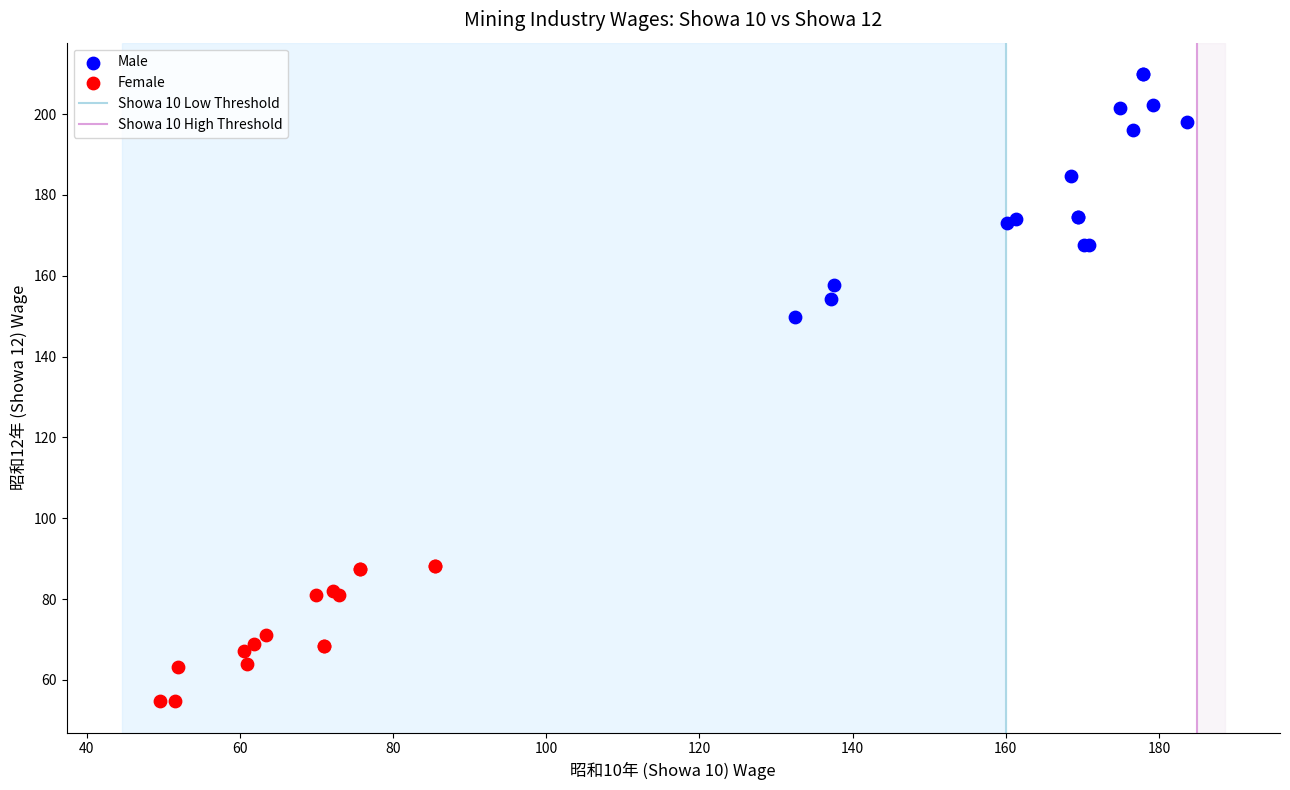

Which series reaches the minimum Y coordinate?

Female